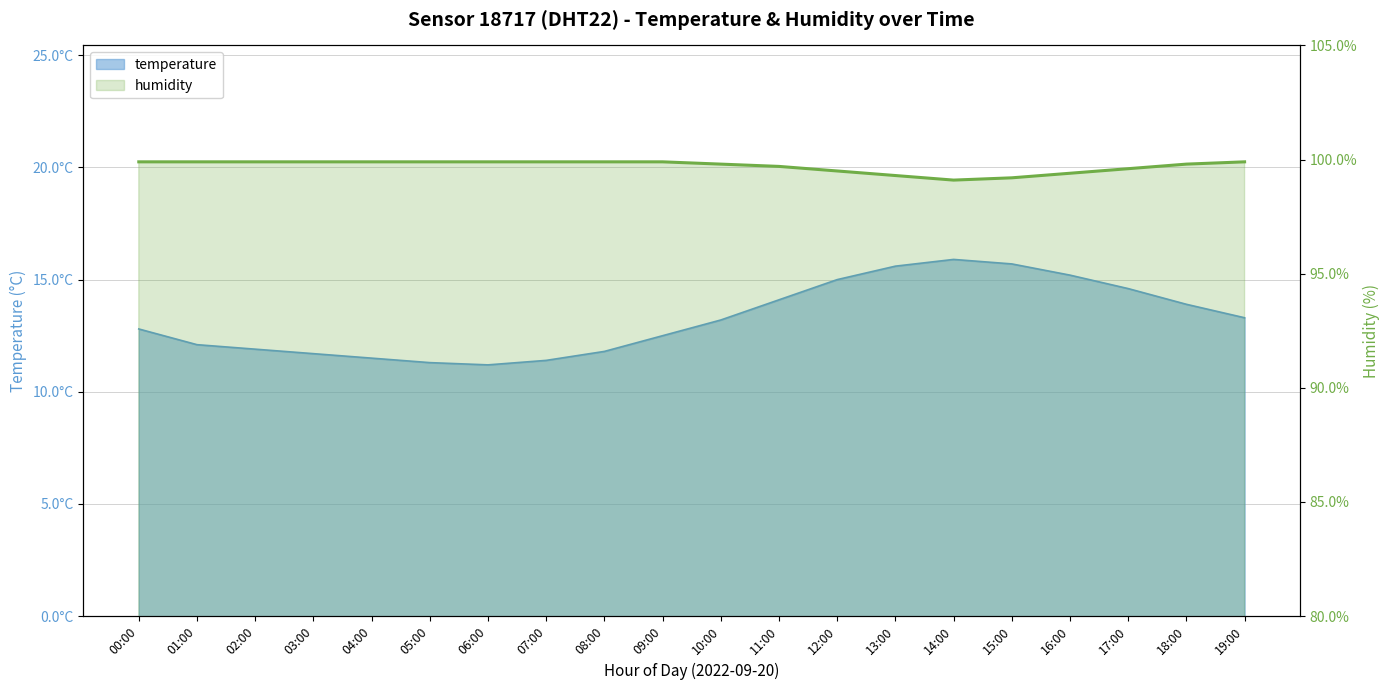

True or false: humidity and temperature cross at least once.

False